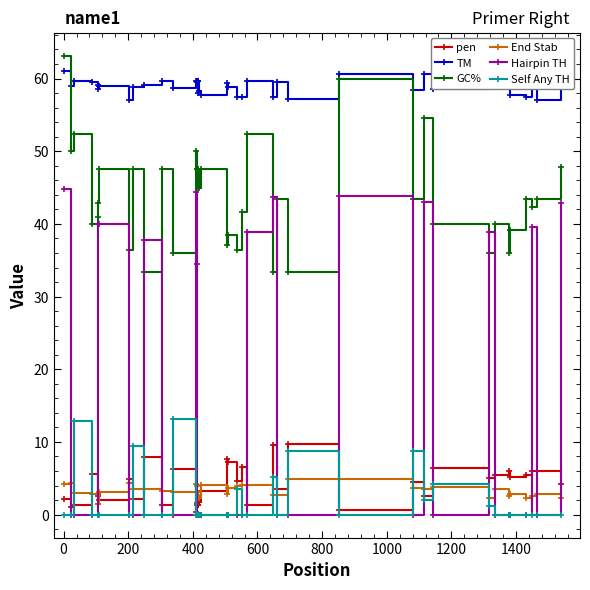

What is the lowest value of the GC% series?

33.3